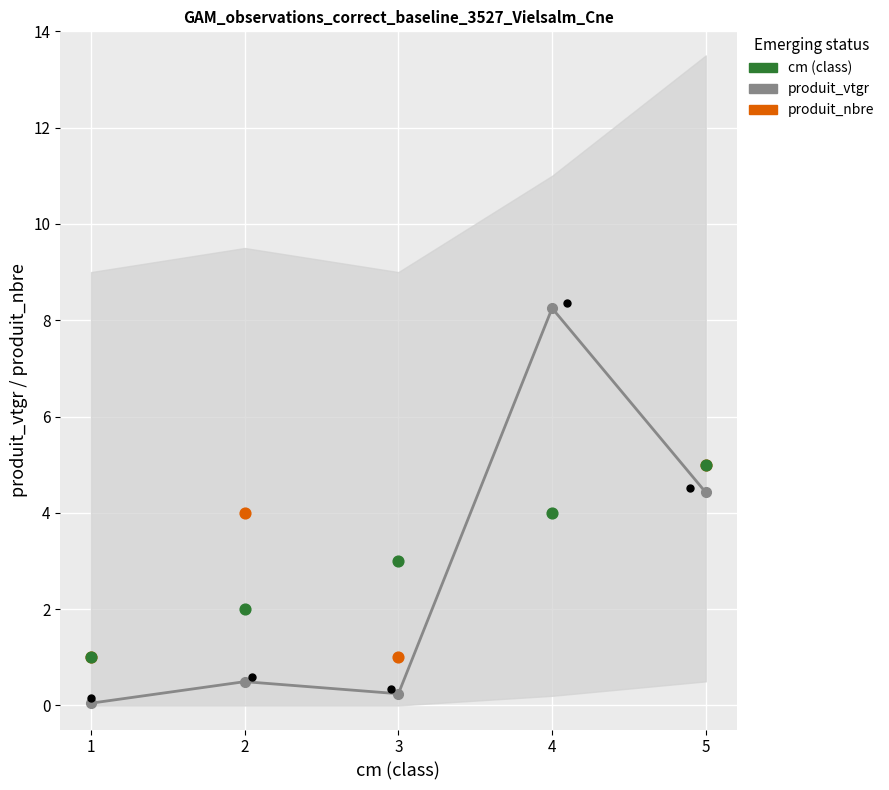

At which category is the sum across all series the highest?

4